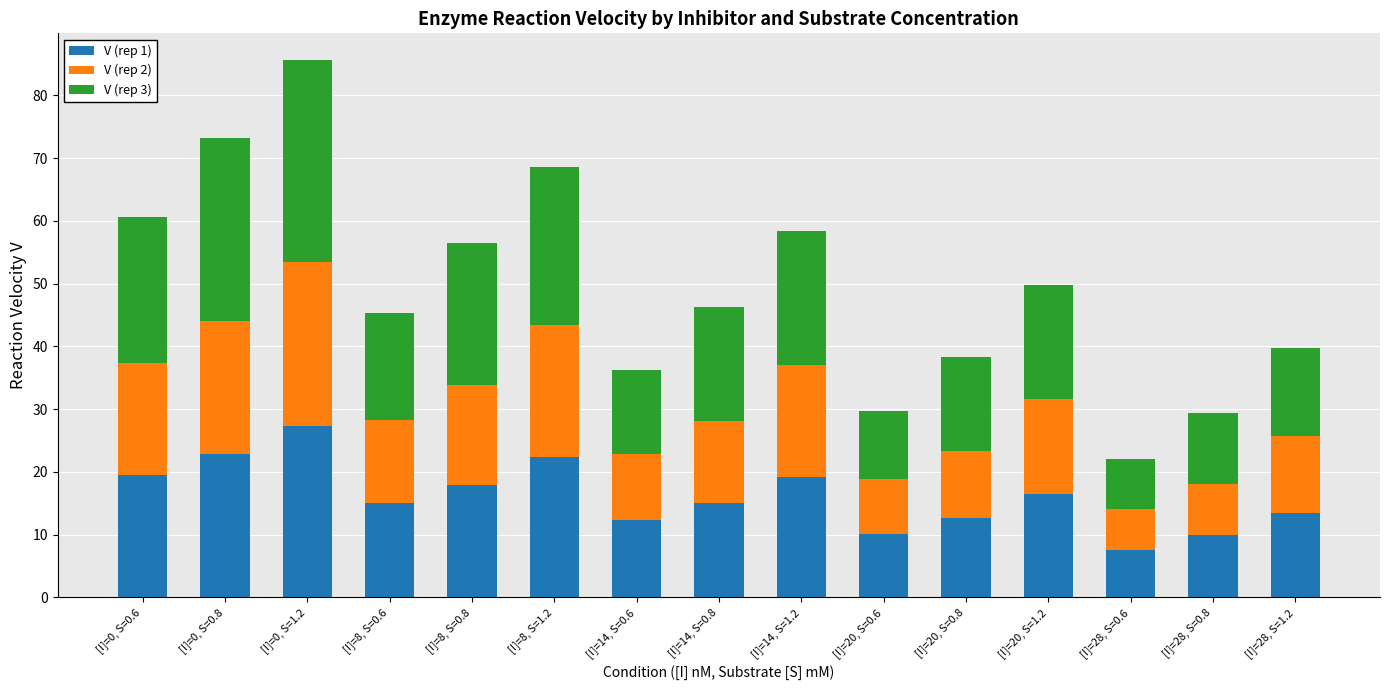

Does the chart contain stacked bars?

Yes